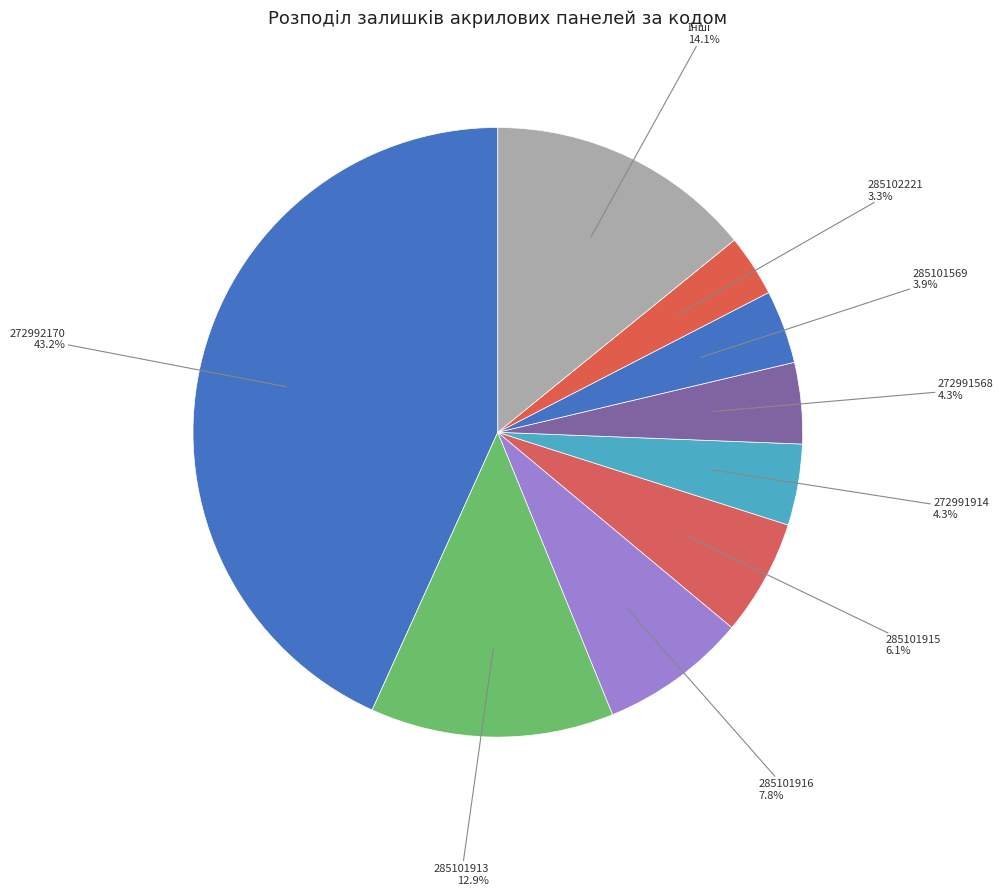

How much of the chart is everything except 285102221?

96.7%